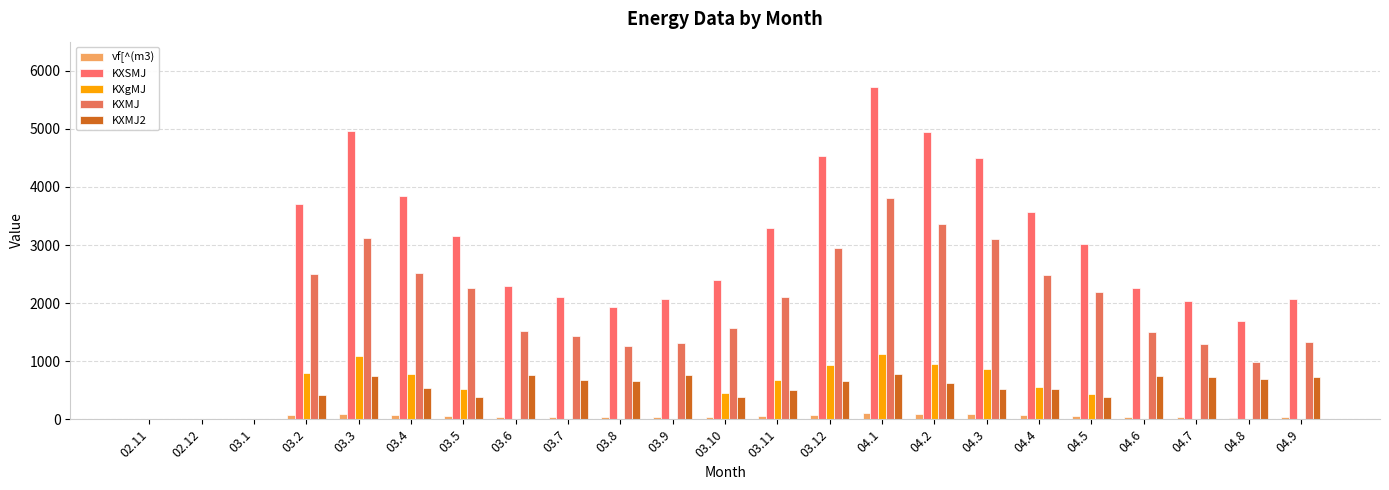

What is the highest value of the KXMJ series?

3815.5